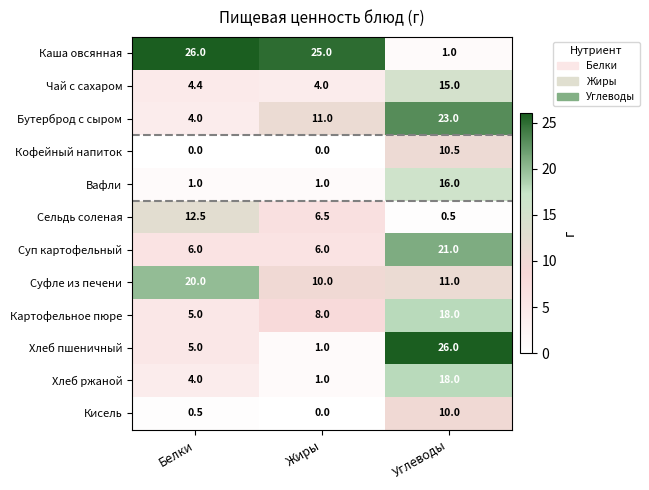

What is the maximum value shown in the chart?

26.0